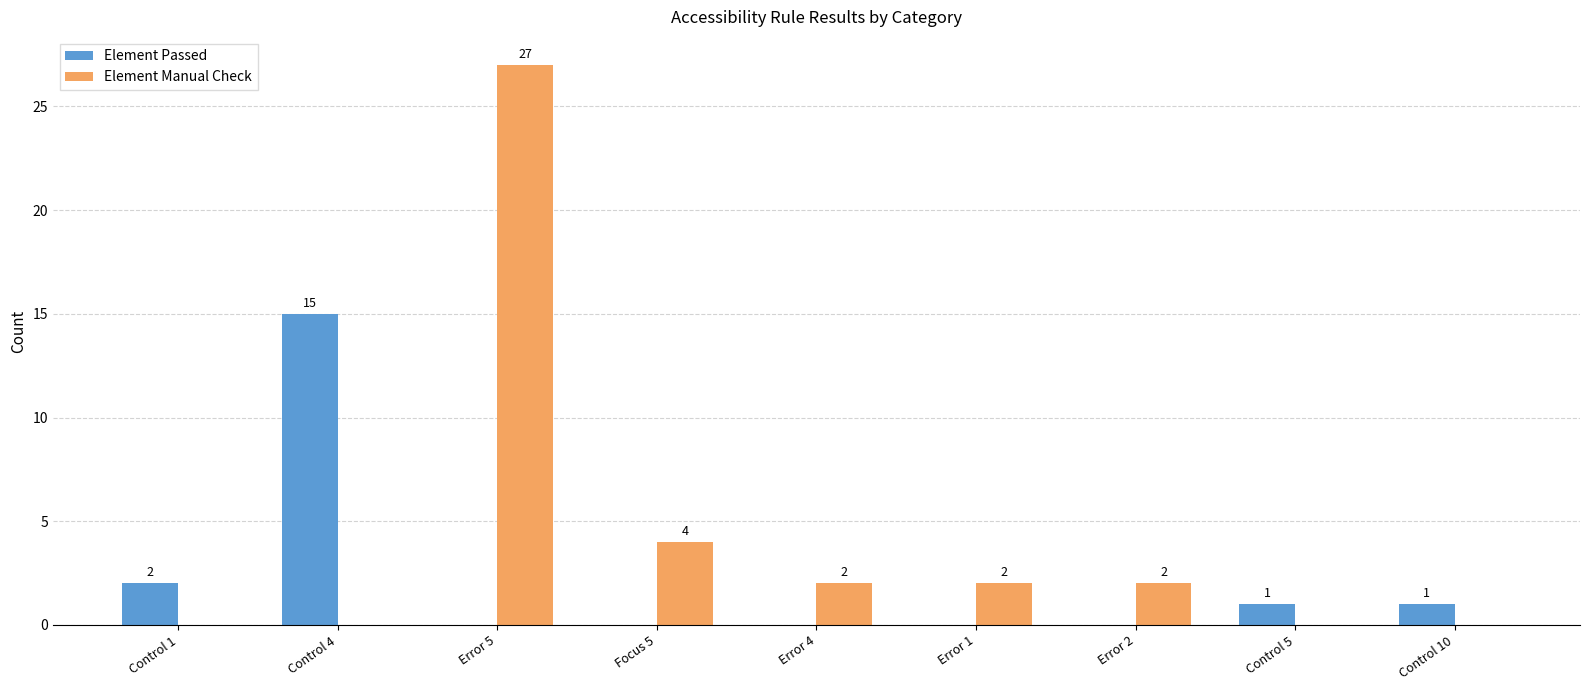

Reading left to right, what are all the values shown in this chart?

Element Passed: 2	15	0	0	0	0	0	1	1
Element Manual Check: 0	0	27	4	2	2	2	0	0